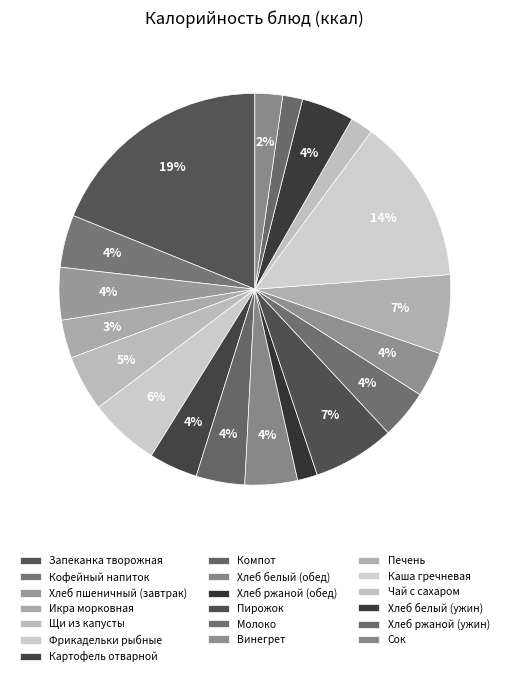

The Печень slice represents 7% of the pie. True or false?

True